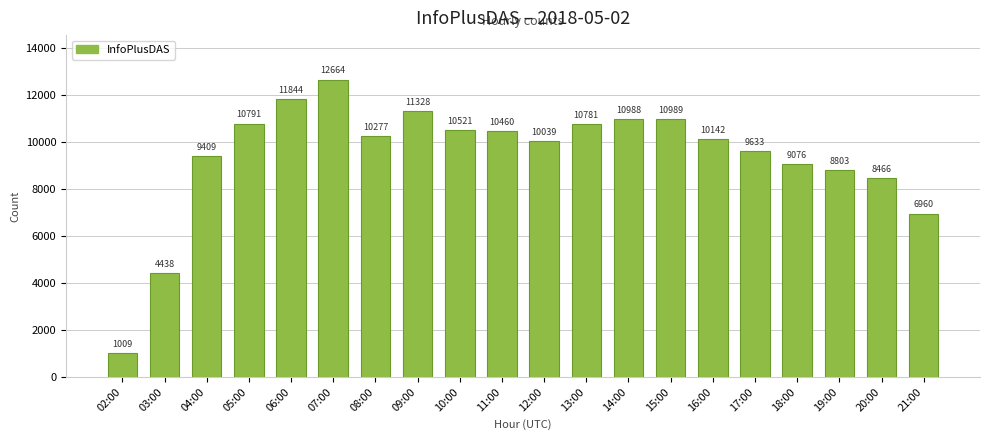

What position from the left is 21:00?

20